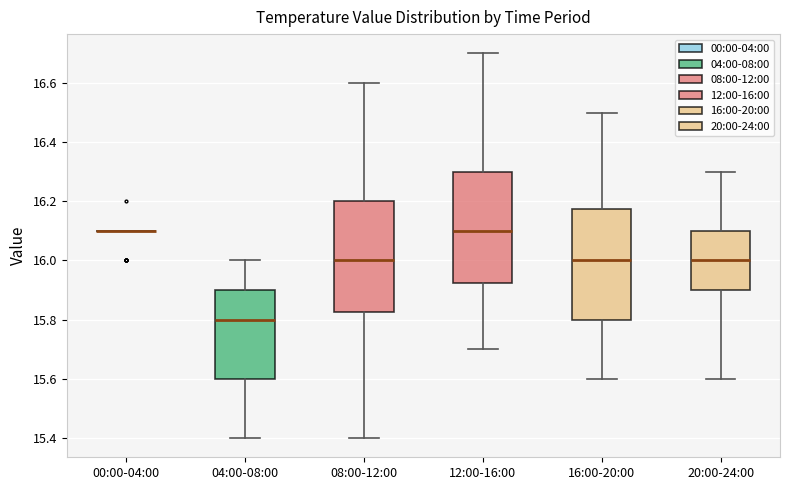

Reading left to right, read every box against the y-axis: the position of its median line, the range the box covers, and the ends of its whiskers. The values are not printed on the chart, so give them approximately, as read against the axis.

00:00-04:00: box collapsed to a line at 16.10, whiskers 16.10 to 16.10
04:00-08:00: median 15.80, box 15.60 to 15.90, whiskers 15.40 to 16.00
08:00-12:00: median 16.00, box 15.82 to 16.20, whiskers 15.40 to 16.60
12:00-16:00: median 16.10, box 15.92 to 16.30, whiskers 15.70 to 16.70
16:00-20:00: median 16.00, box 15.80 to 16.18, whiskers 15.60 to 16.50
20:00-24:00: median 16.00, box 15.90 to 16.10, whiskers 15.60 to 16.30